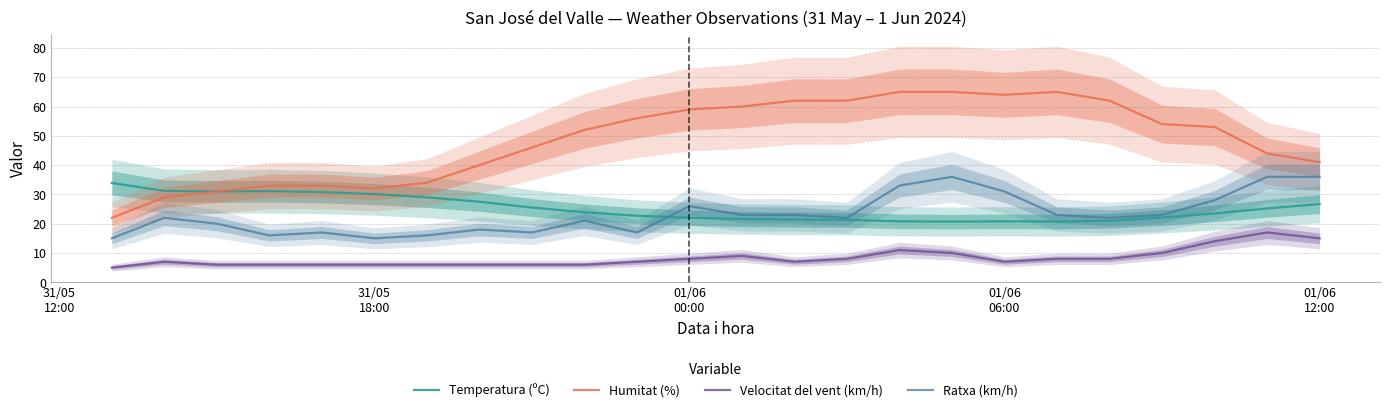

What is the minimum value for Temperatura (ºC)?

20.7